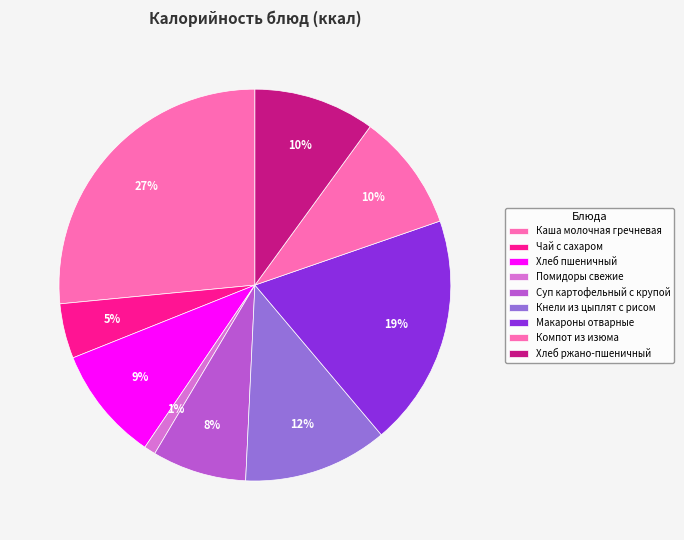

How many segments does this pie chart have?

9